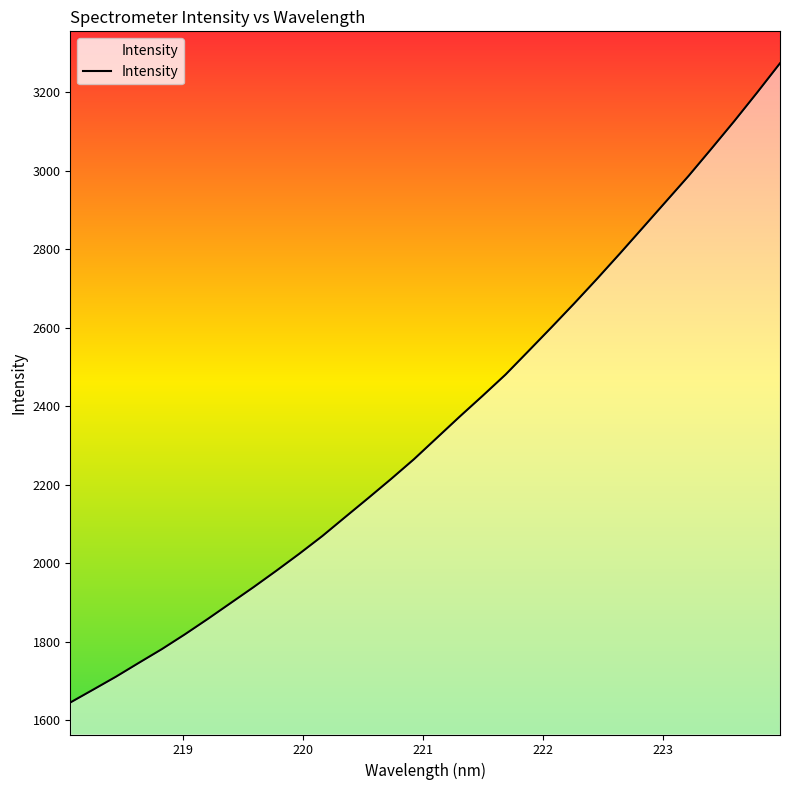

Does the chart have visible grid lines?

No